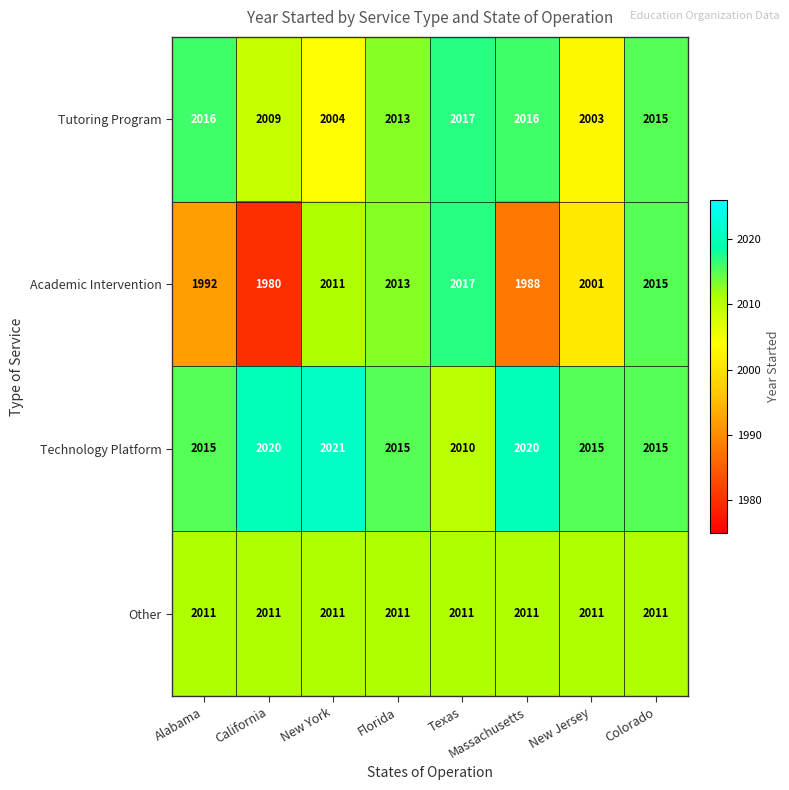

At which category is the sum across all series the highest?

Colorado